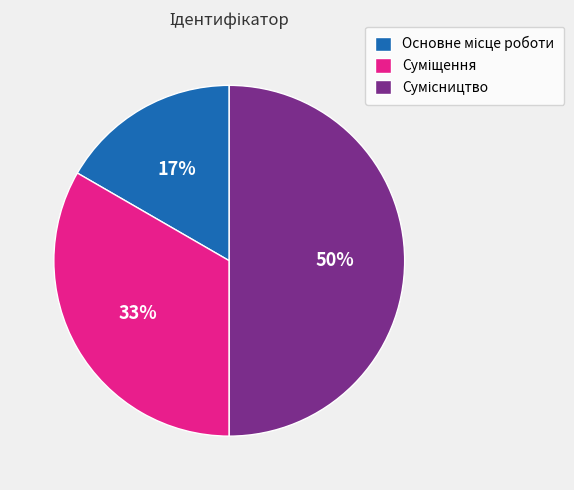

To the nearest percent, what is the average slice percentage?

33%